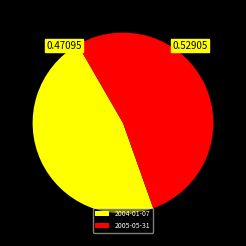

Which category has the smallest portion of the pie?

2004-01-07